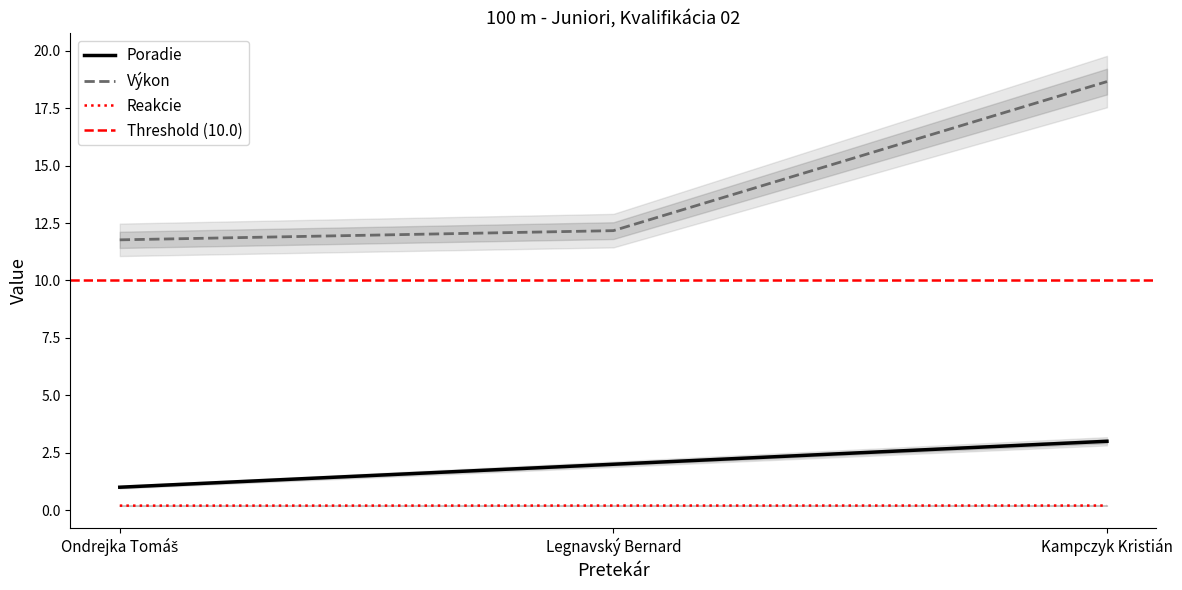

At which category does the chart reach its peak across all series?

Kampczyk Kristián